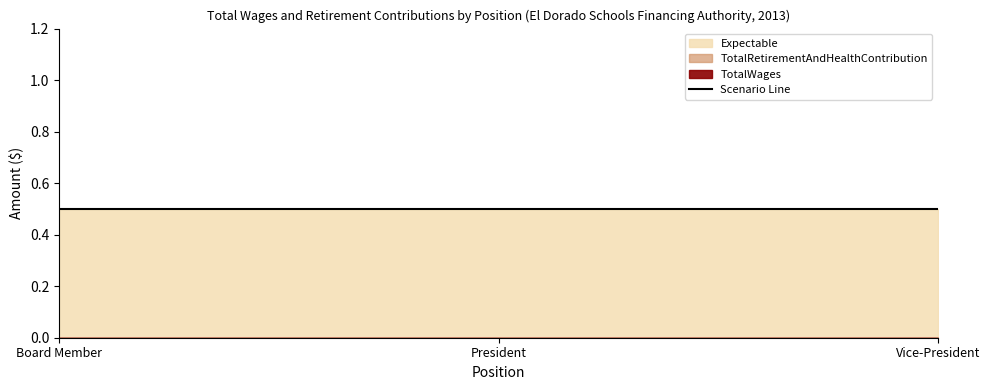

Is the value of Expectable at Vice-President greater than the value of TotalRetirementAndHealthContribution at President?

Yes